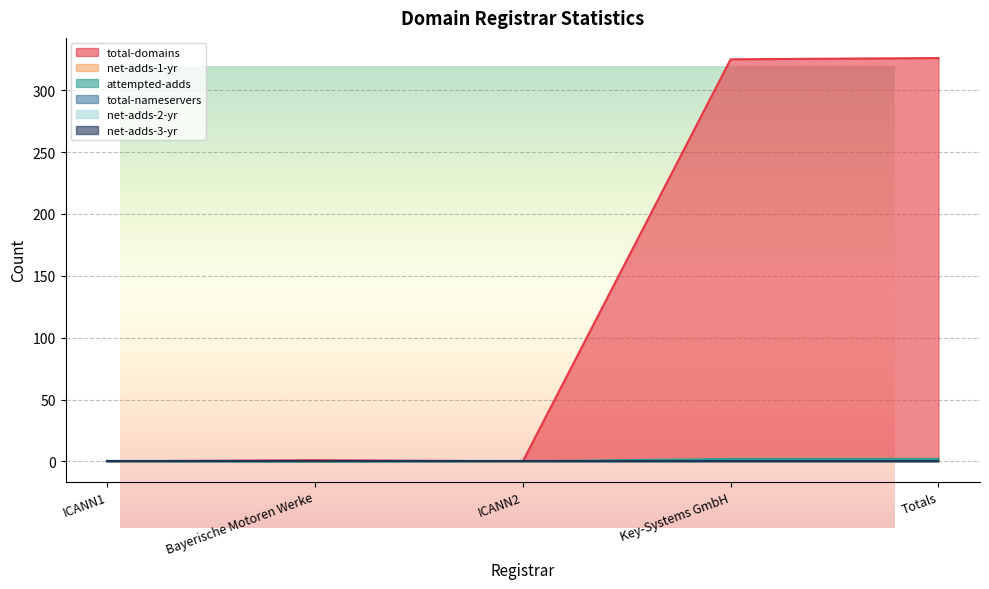

What is the difference between the maximum and minimum values in the net-adds-1-yr series?

2